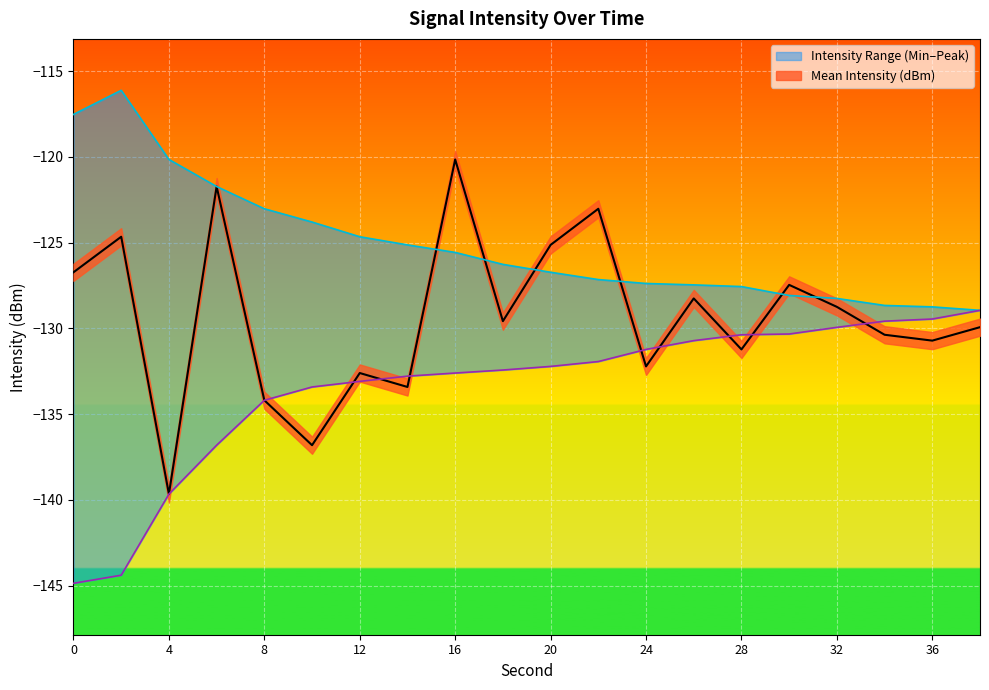

At 2, list the series in order from smallest to largest.

Min Intensity (dBm), Mean Intensity (dBm), Peak Intensity (dBm)